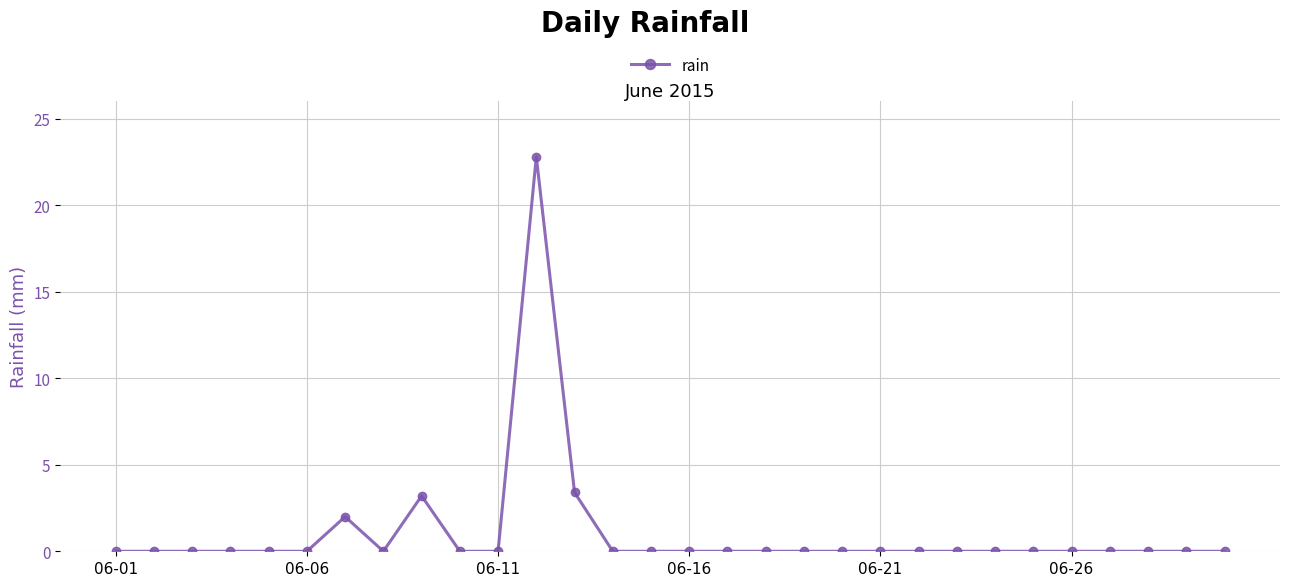

True or false: the data has more than 2 interior local peaks.

True